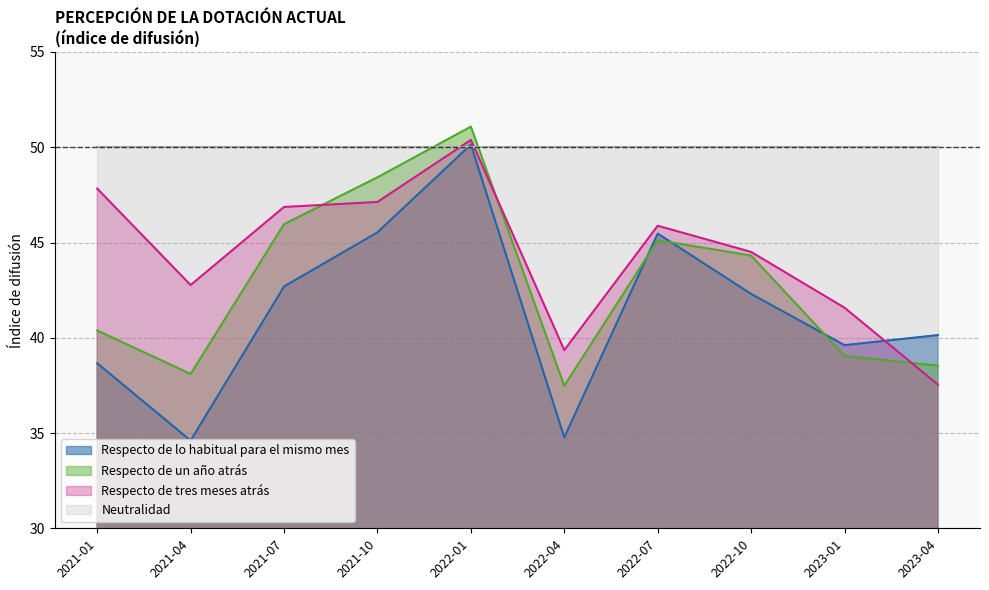

What is the value of the Respecto de lo habitual para el mismo mes point at the 8th from the left?

42.3